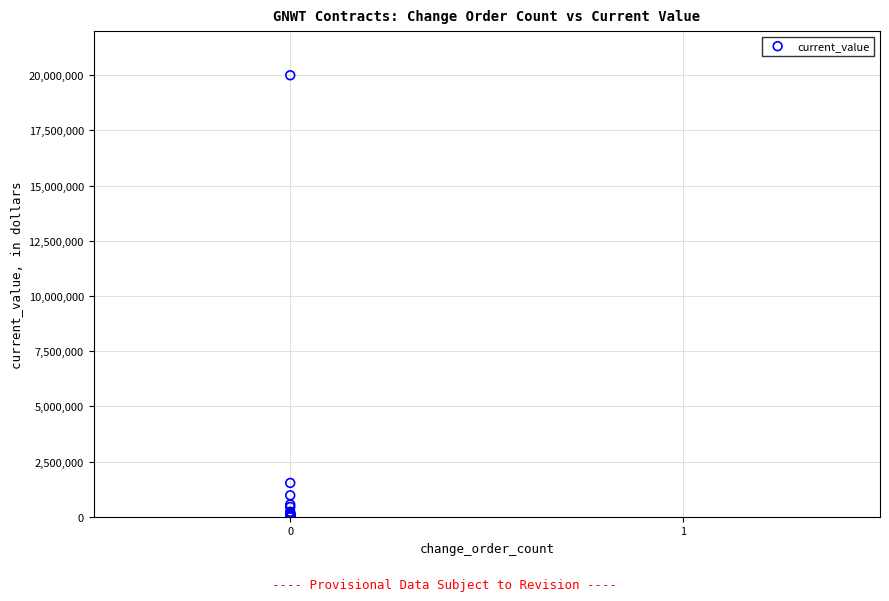

What Y value in the scatter plot is closest to 10000000?

1530305.0